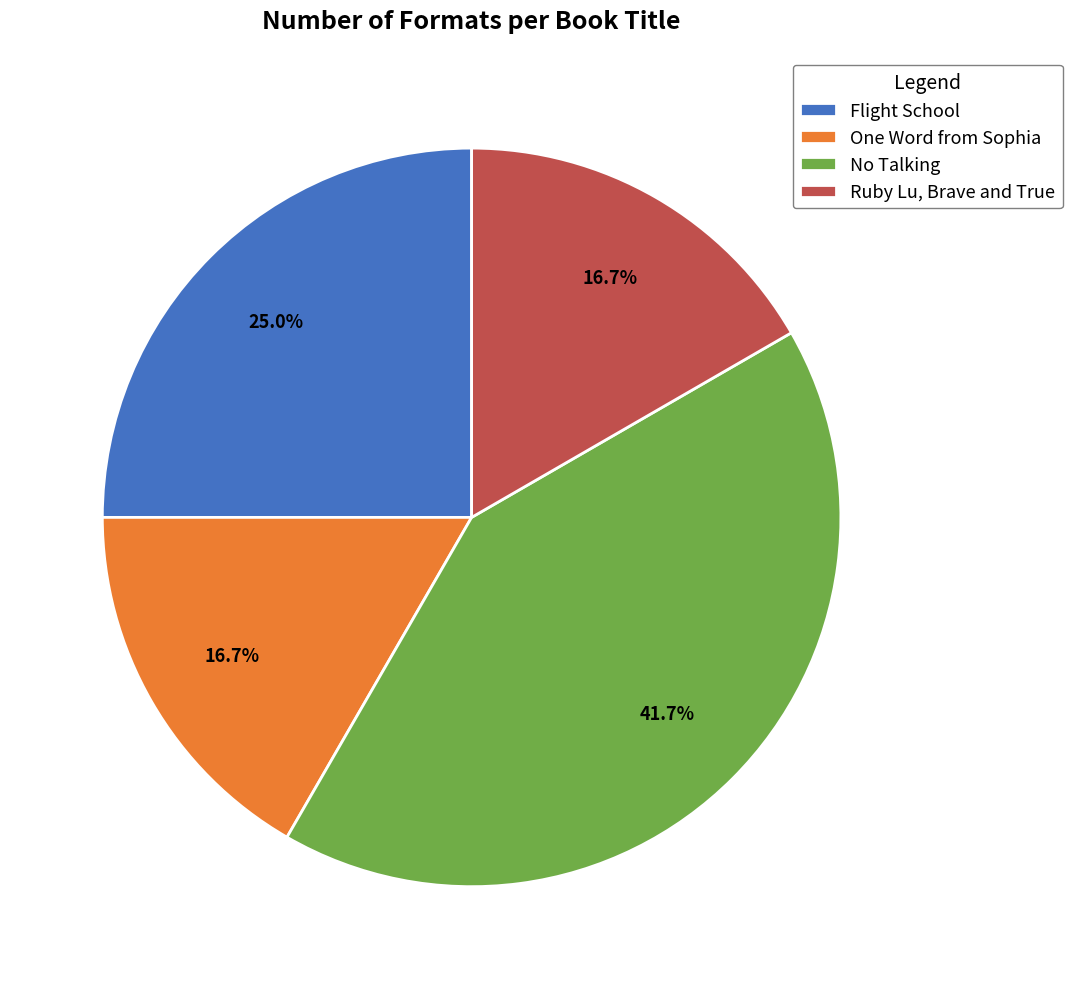

The Ruby Lu, Brave and True slice represents 17% of the pie. True or false?

True